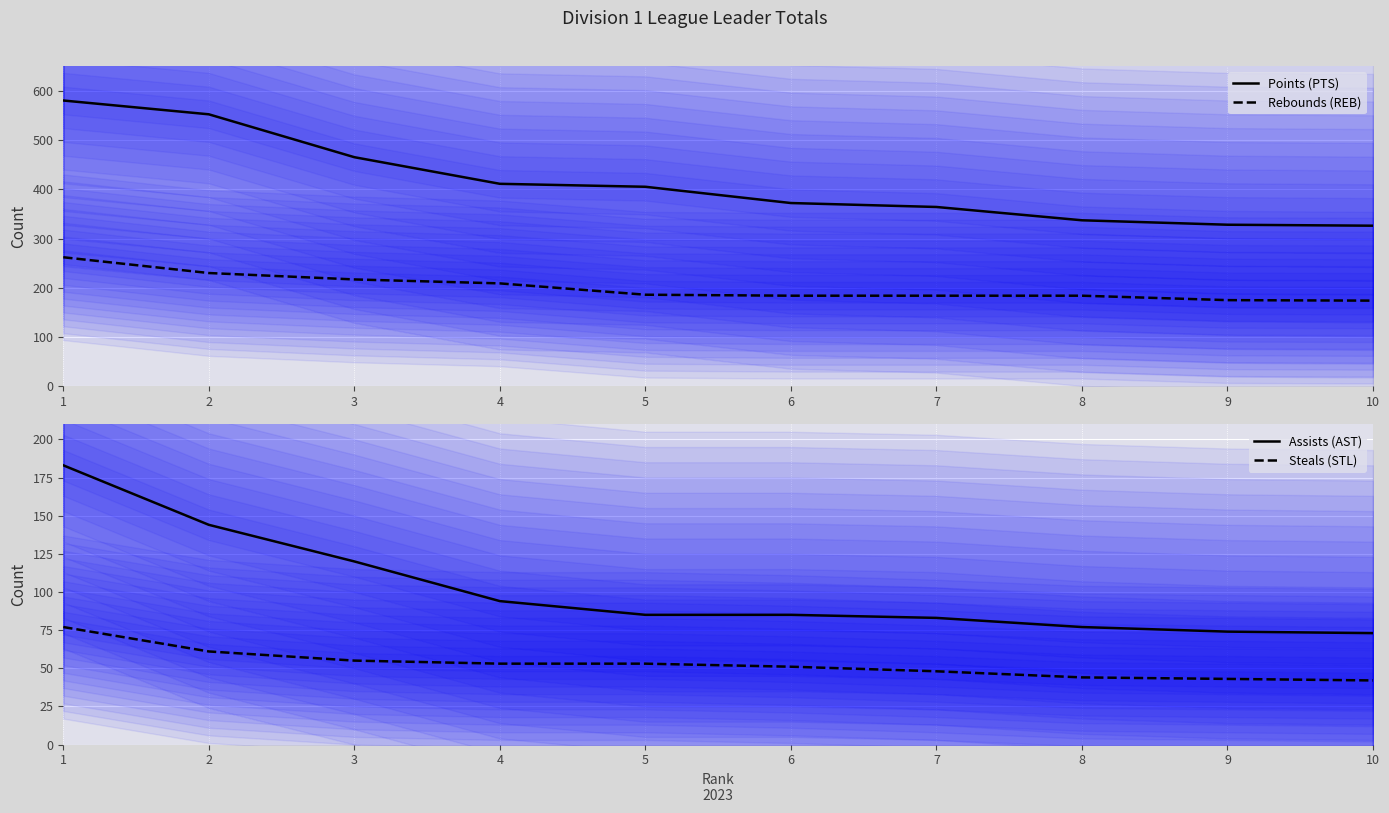

What are all the series names shown in the legend?

Points (PTS), Rebounds (REB), Assists (AST), Steals (STL)